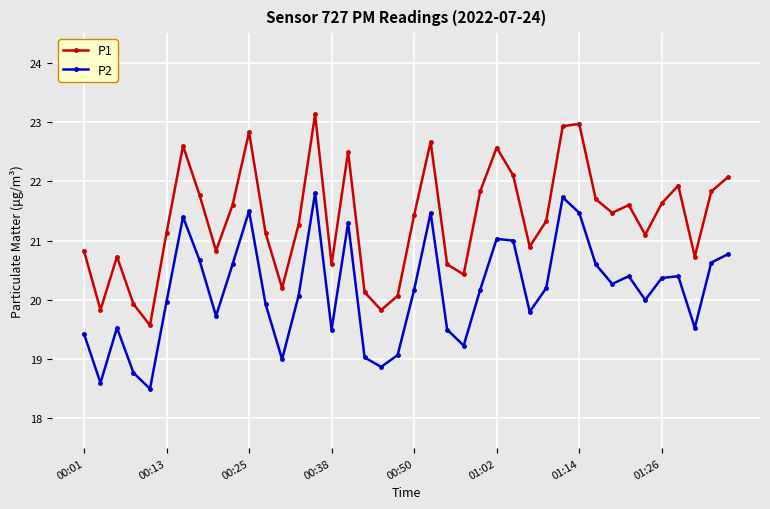

Which series has the largest range (max minus min)?

P1